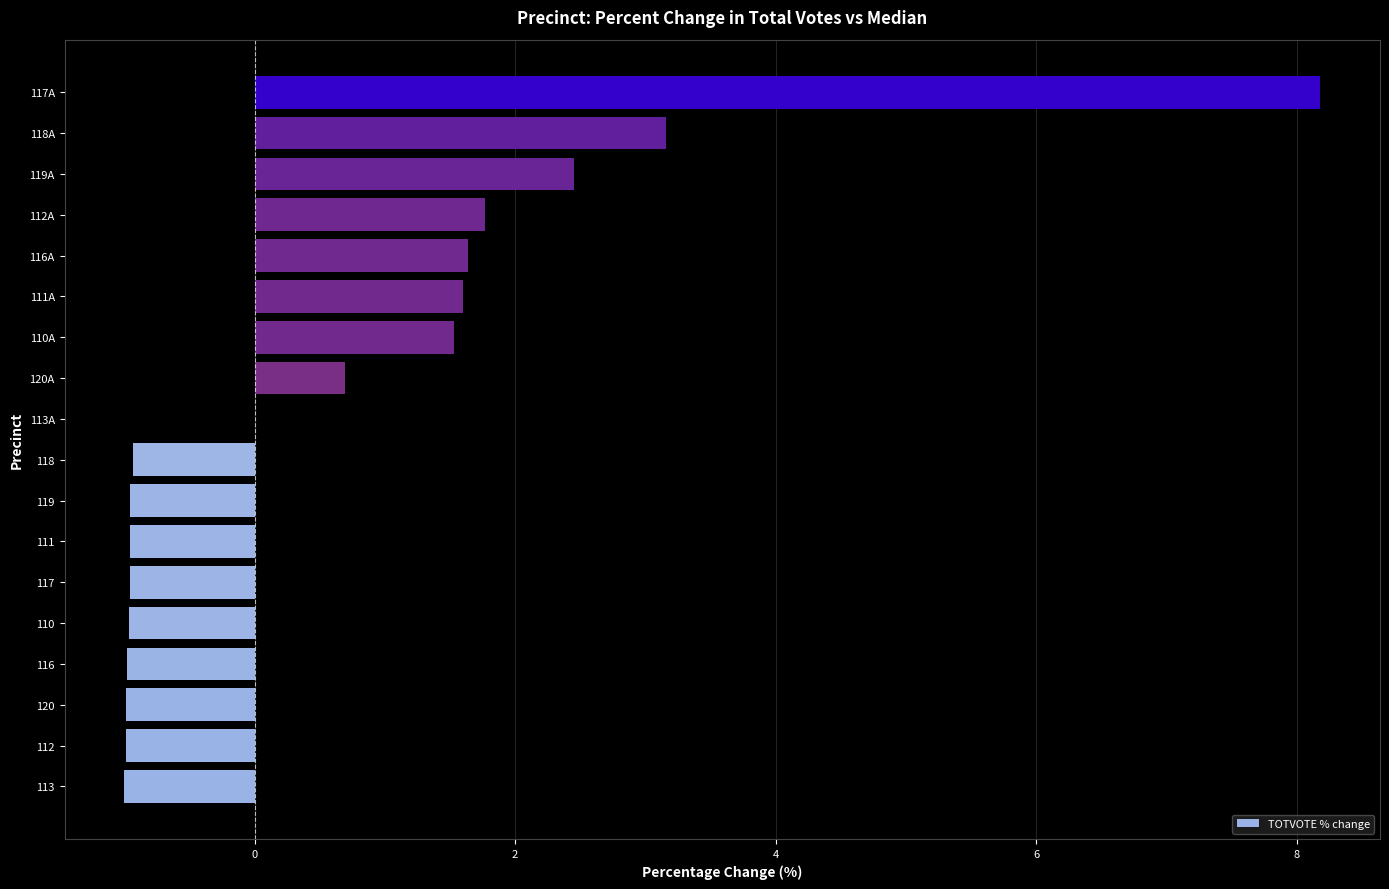

Which category has the highest value across all series?

117A